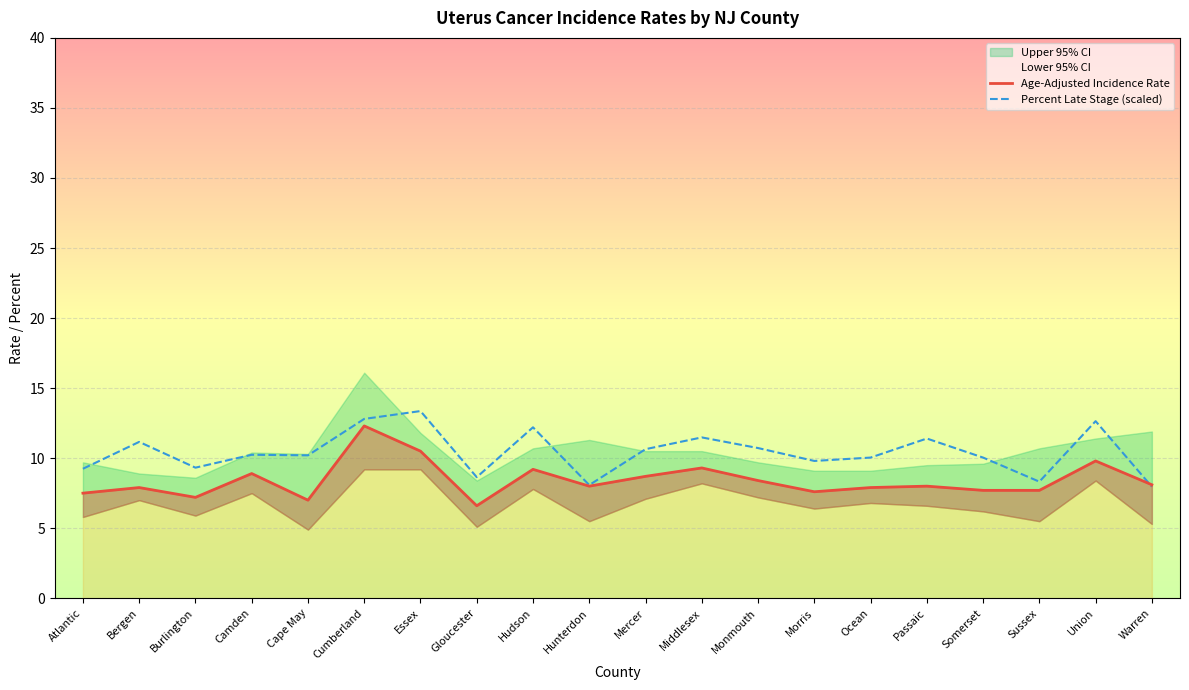

The value of Age-Adjusted Incidence Rate at Cumberland is 12.3. True or false?

True